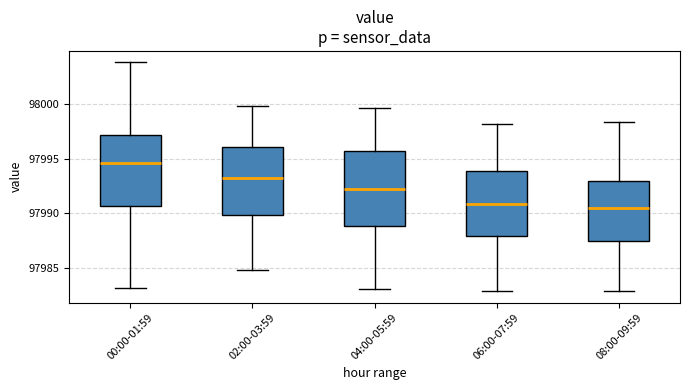

Which box has the highest median line?

00:00-01:59